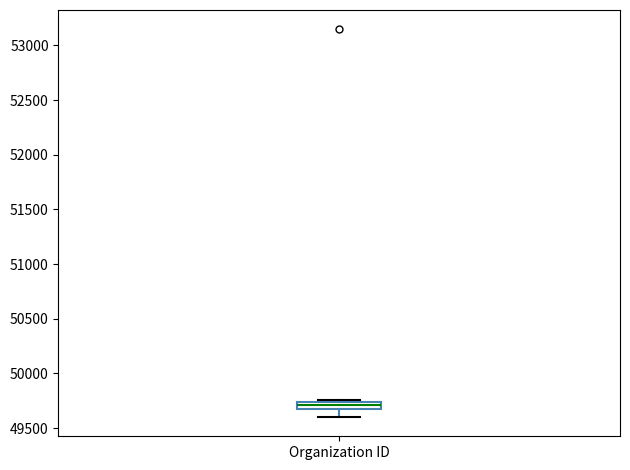

Where does the median line of the box for Organization ID sit on the y-axis? The values are not printed on the chart, so give them approximately, as read against the axis.

49700